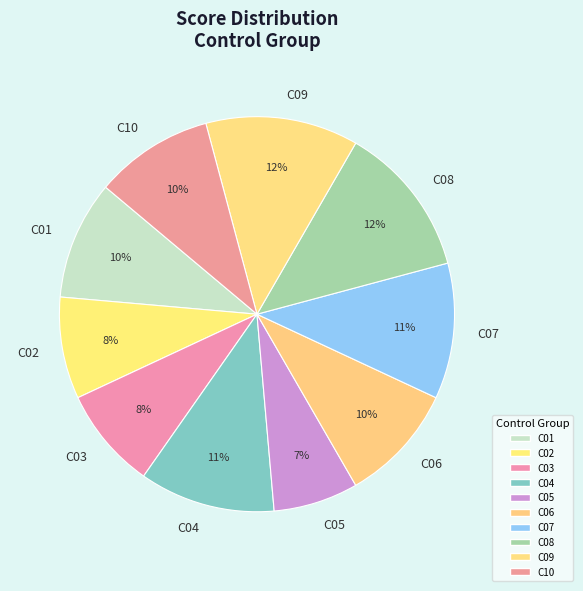

How many slices are in this pie chart?

10